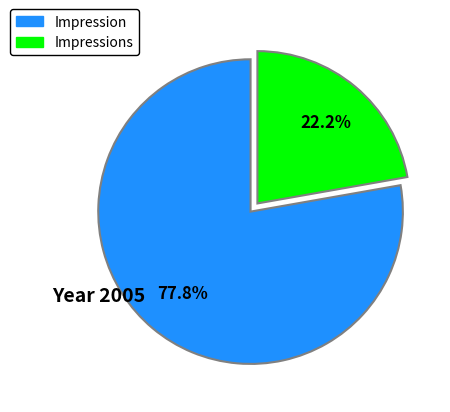

To the nearest percent, what is the combined percentage of Impression and Impressions?

100%